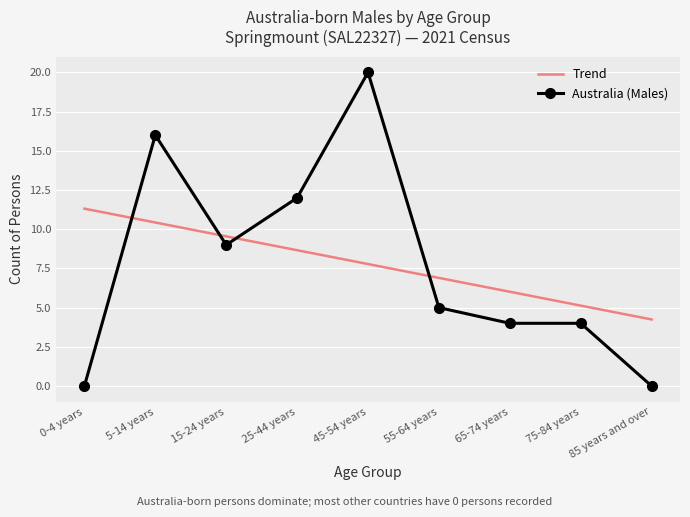

Reading right to left, extract all data points from this chart.

Trend: 85 years and over=4.2	75-84 years=5.1	65-74 years=6.0	55-64 years=6.9	45-54 years=7.8	25-44 years=8.7	15-24 years=9.5	5-14 years=10.4	0-4 years=11.3
Australia (Males): 85 years and over=0.0	75-84 years=4.0	65-74 years=4.0	55-64 years=5.0	45-54 years=20.0	25-44 years=12.0	15-24 years=9.0	5-14 years=16.0	0-4 years=0.0